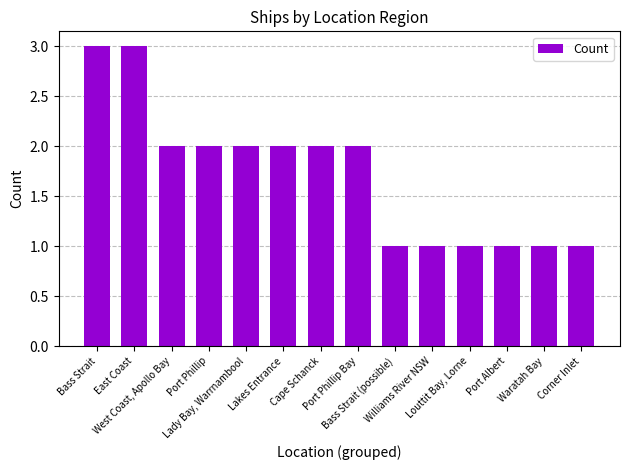

What is the difference between the maximum and minimum values?

2